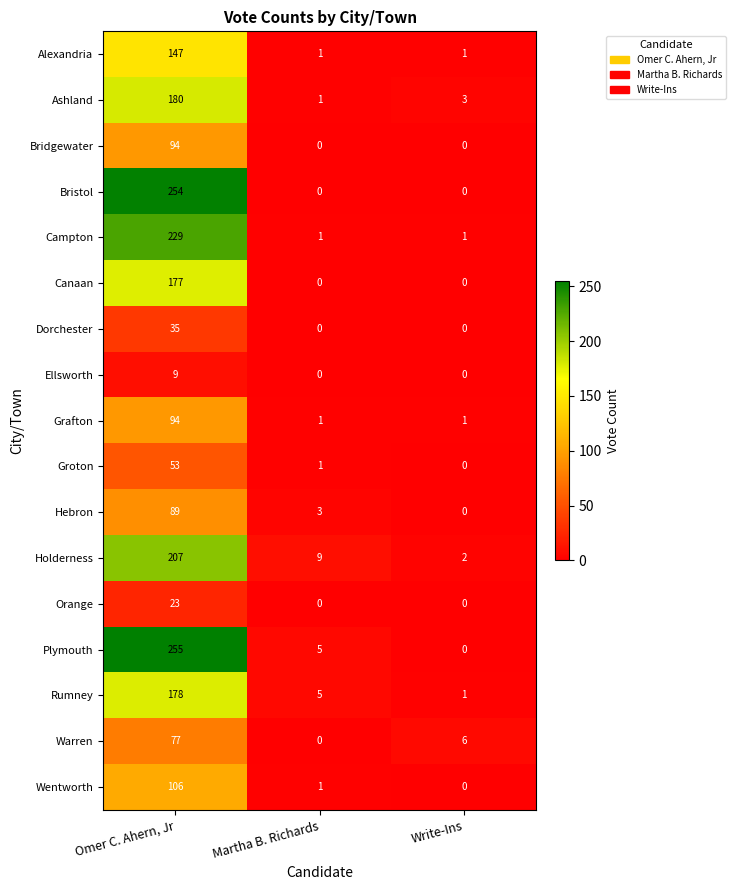

Count the number of data series in this chart.

17